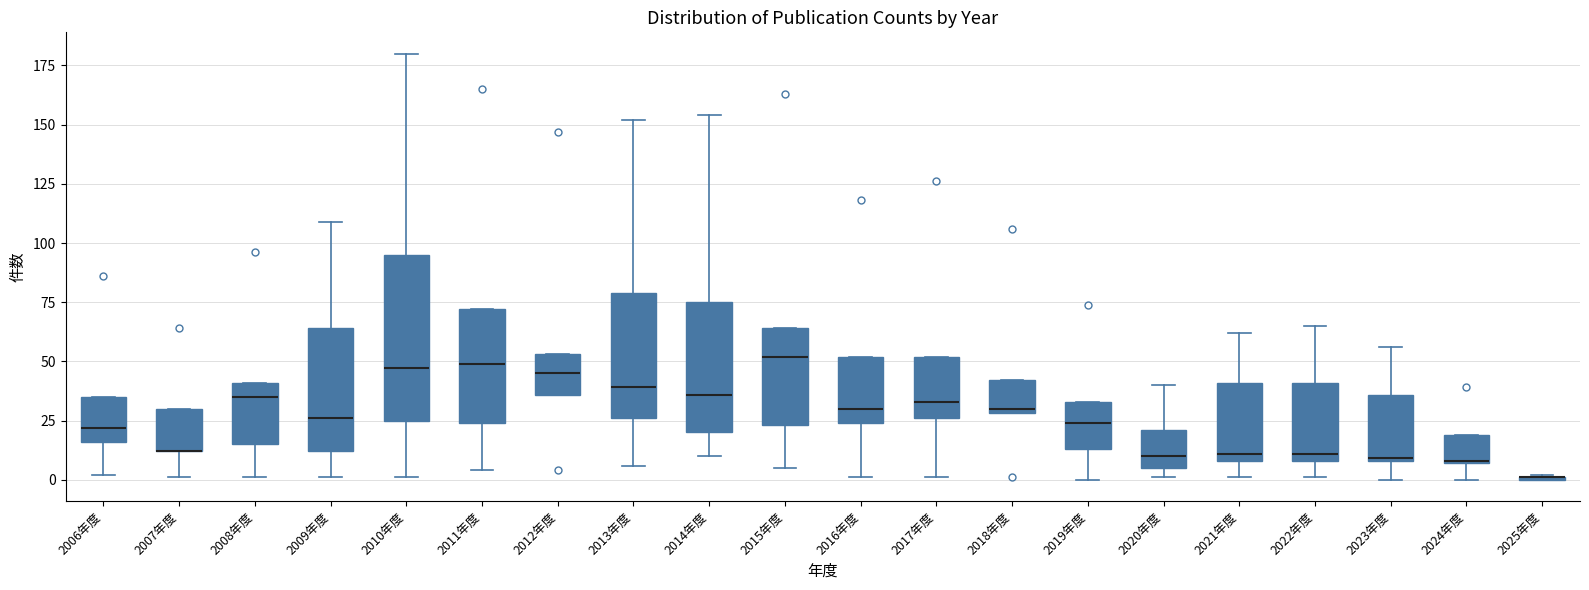

Reading left to right, transcribe this box plot: for each box, give where its median line is, the range the box spans, and where its two whiskers end, as read against the y-axis. The values are not printed on the chart, so give them approximately, as read against the axis.

2006年度: median 20, box 15 to 35, whiskers 0 to 35
2007年度: median 10 (drawn on the box's lower edge), box 10 to 30, whiskers 0 to 30
2008年度: median 35, box 15 to 40, whiskers 0 to 40
2009年度: median 25, box 10 to 65, whiskers 0 to 110
2010年度: median 45, box 25 to 95, whiskers 0 to 180
2011年度: median 50, box 25 to 70, whiskers 5 to 70
2012年度: median 45, box 35 to 55, whiskers 35 to 55
2013年度: median 40, box 25 to 80, whiskers 5 to 150
2014年度: median 35, box 20 to 75, whiskers 10 to 155
2015年度: median 50, box 25 to 65, whiskers 5 to 65
2016年度: median 30, box 25 to 50, whiskers 0 to 50
2017年度: median 35, box 25 to 50, whiskers 0 to 50
2018年度: median 30 (just above the box's lower edge), box 30 to 40, whiskers 30 to 40
2019年度: median 25, box 15 to 35, whiskers 0 to 35
2020年度: median 10, box 5 to 20, whiskers 0 to 40
2021年度: median 10 (just above the box's lower edge), box 10 to 40, whiskers 0 to 60
2022年度: median 10 (just above the box's lower edge), box 10 to 40, whiskers 0 to 65
2023年度: median 10, box 10 to 35, whiskers 0 to 55
2024年度: median 10, box 5 to 20, whiskers 0 to 20
2025年度: box collapsed to a line at 0, whiskers 0 to 0